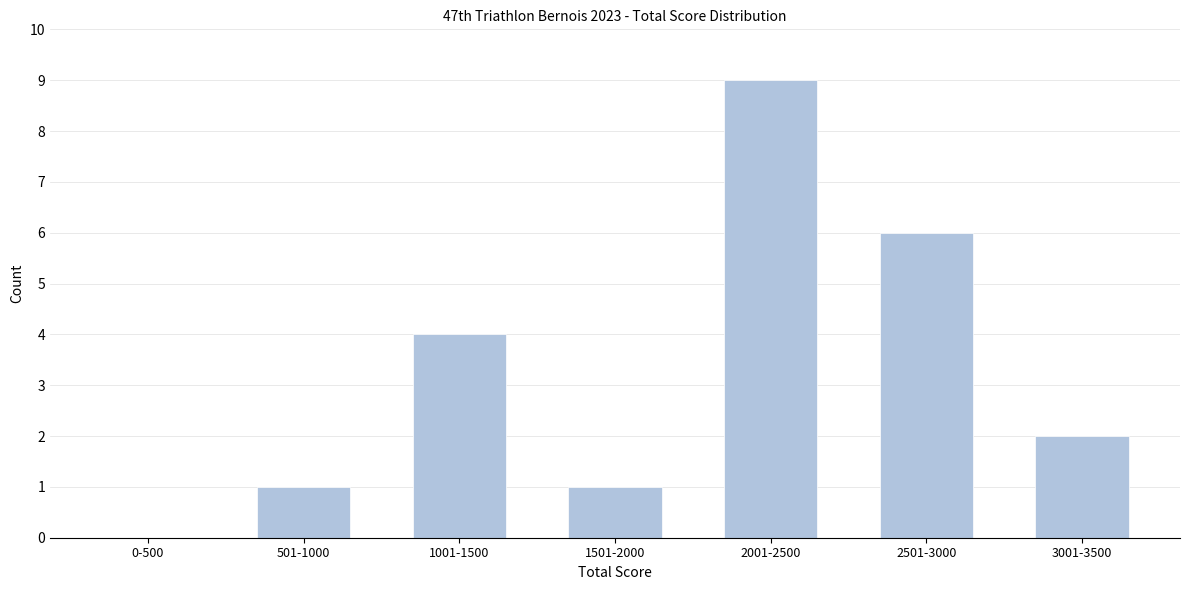

Reading left to right, extract all data points from this chart.

0-500=0	501-1000=1	1001-1500=4	1501-2000=1	2001-2500=9	2501-3000=6	3001-3500=2